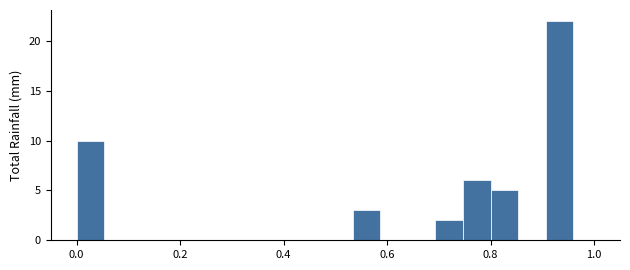

Around what value on the x-axis is the tallest bar? Give the approximate position of its centre, as read against the axis.

0.94